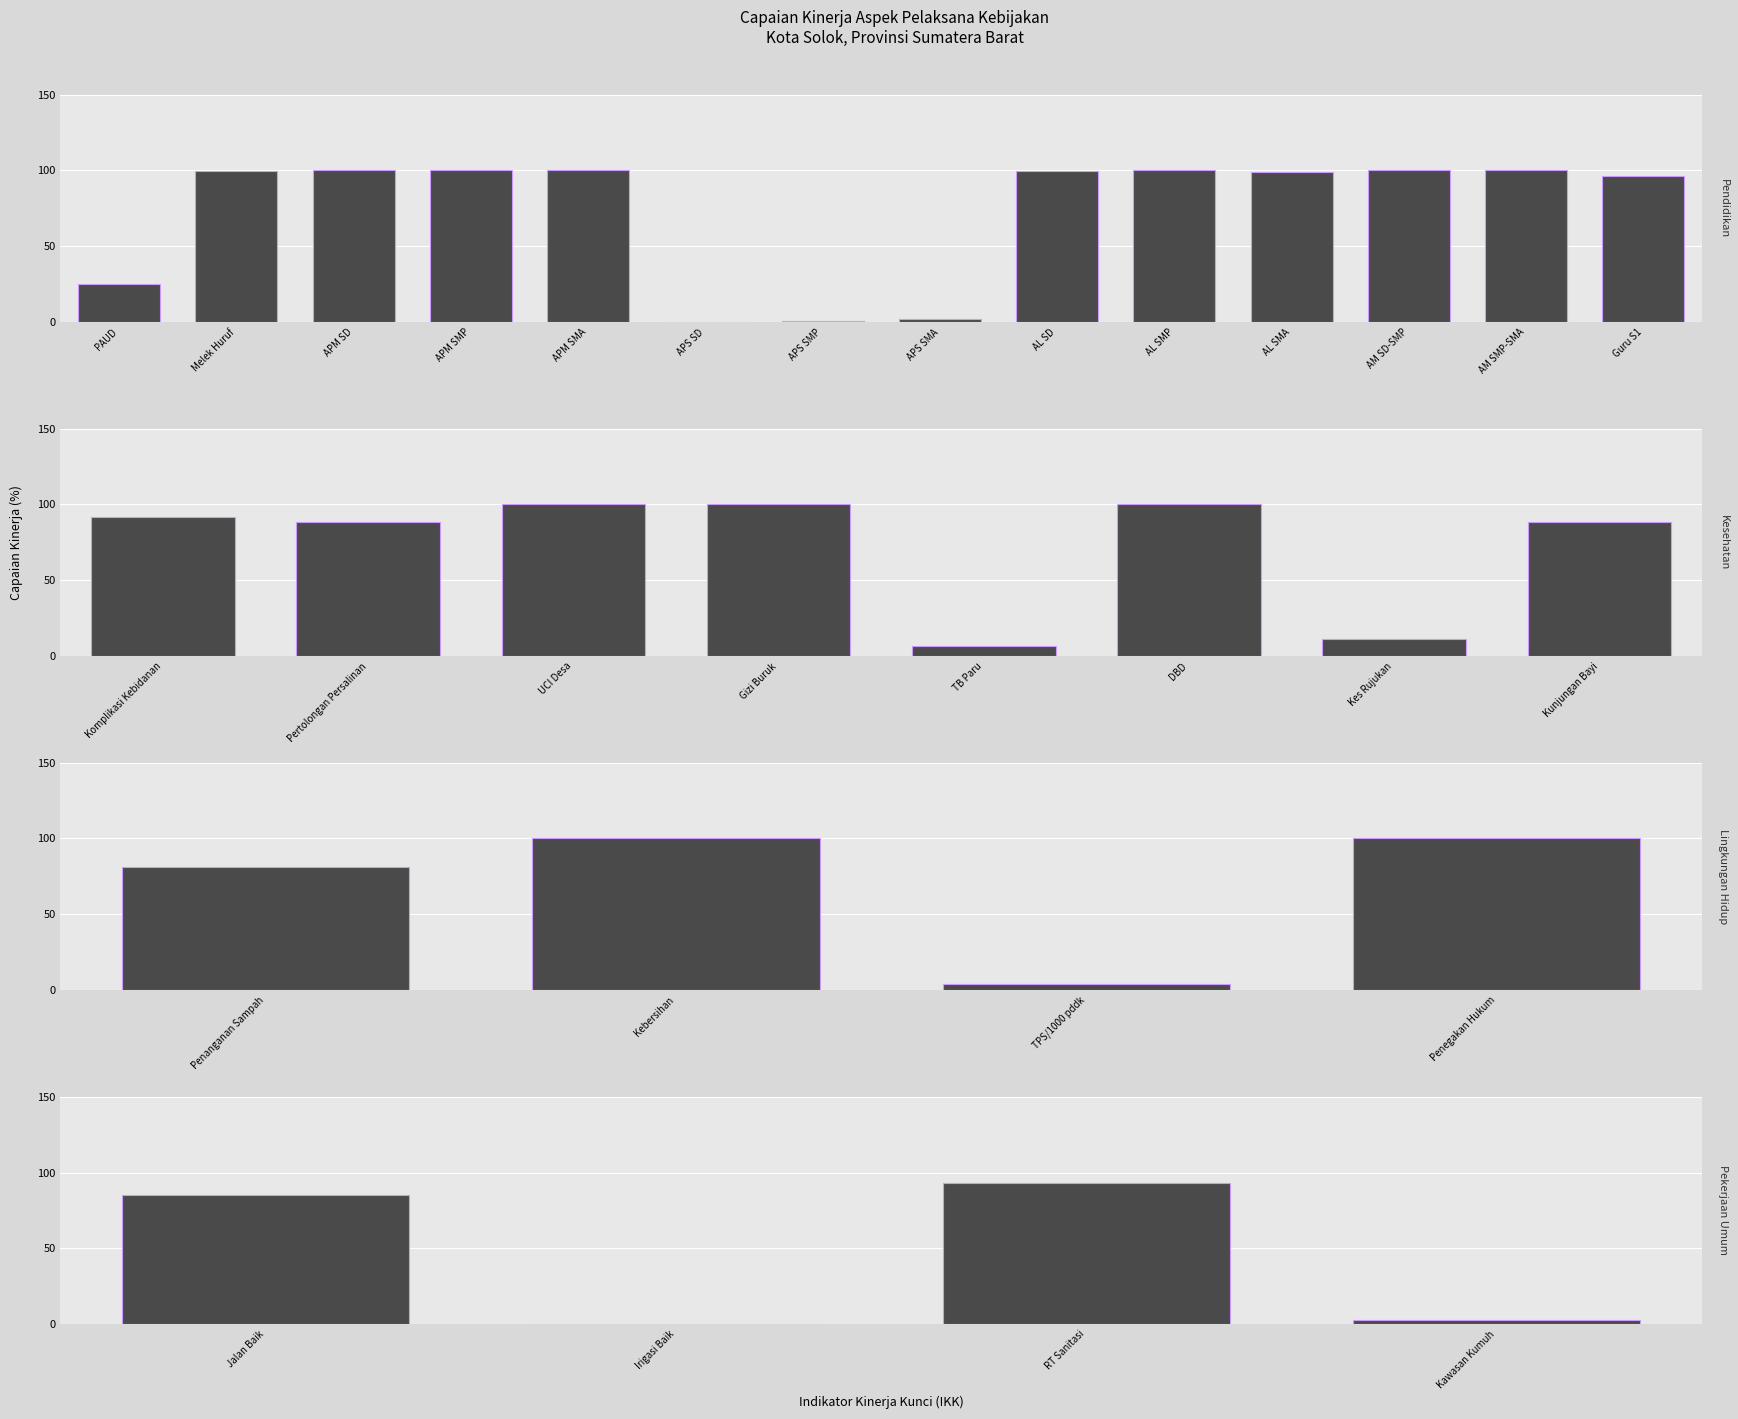

Is it true that Lingkungan Hidup equals -47.7 at IKK-11?

False